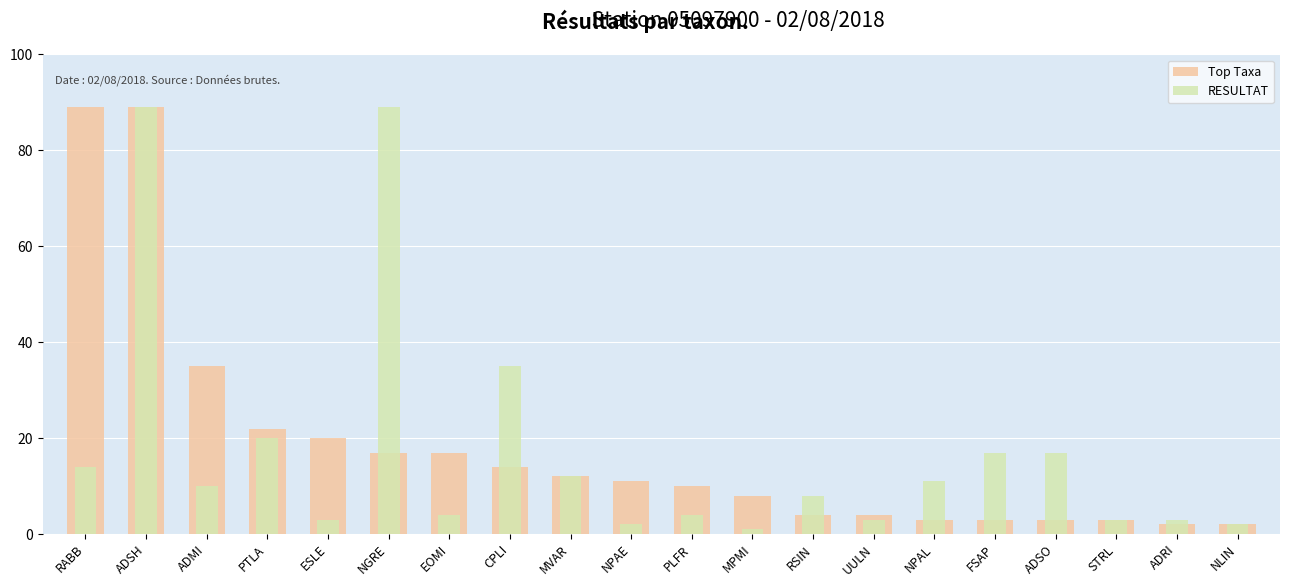

What is the total value across all series at ADSO?

20